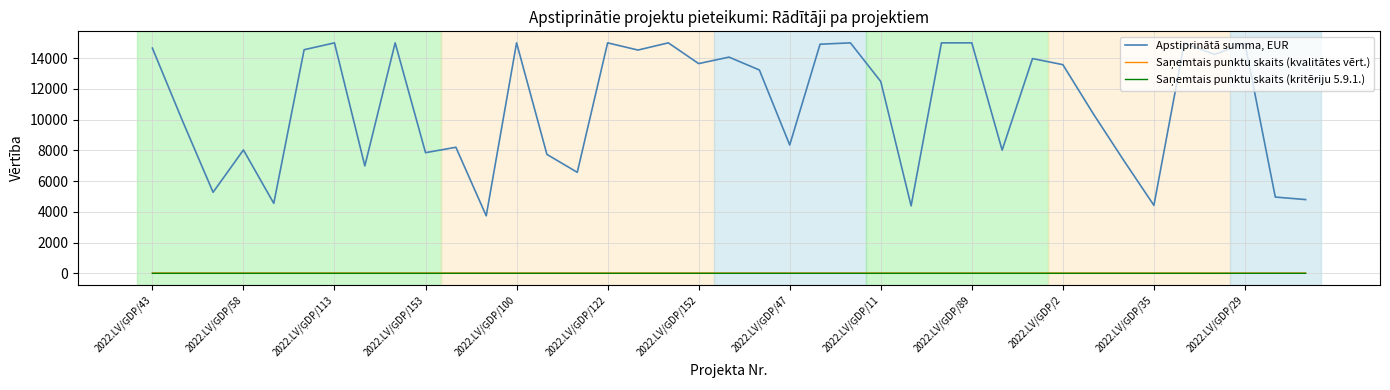

Which series has the largest total across all categories?

Apstiprinātā summa, EUR